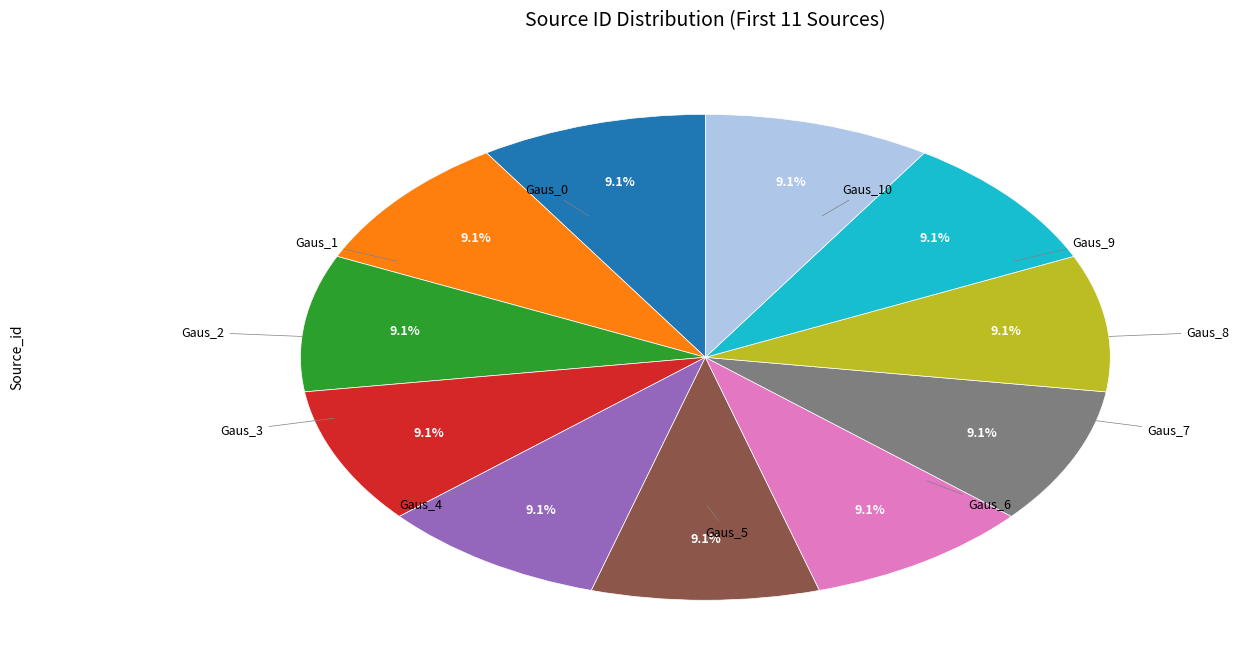

Is there any slice that represents more than half of the pie?

No